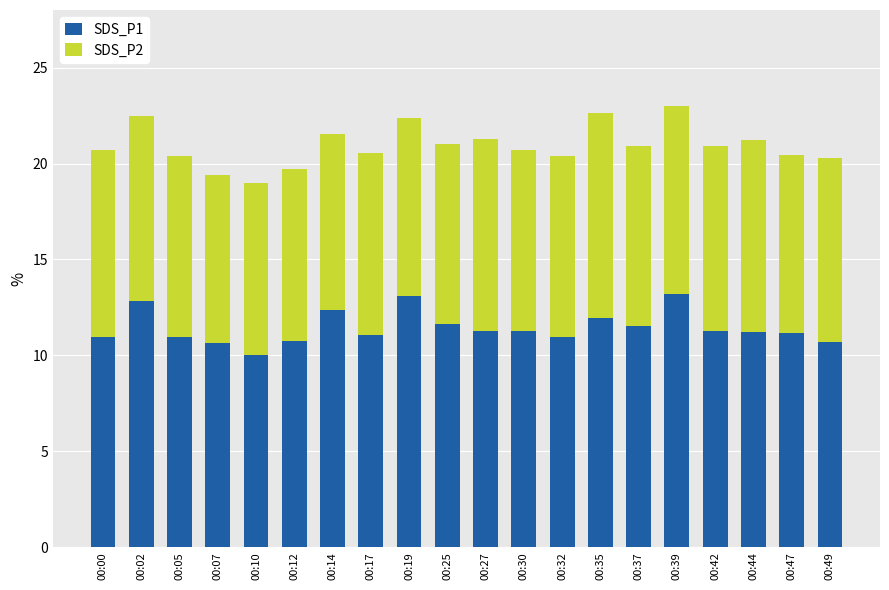

Read the SDS_P1 value at 00:42.

11.3